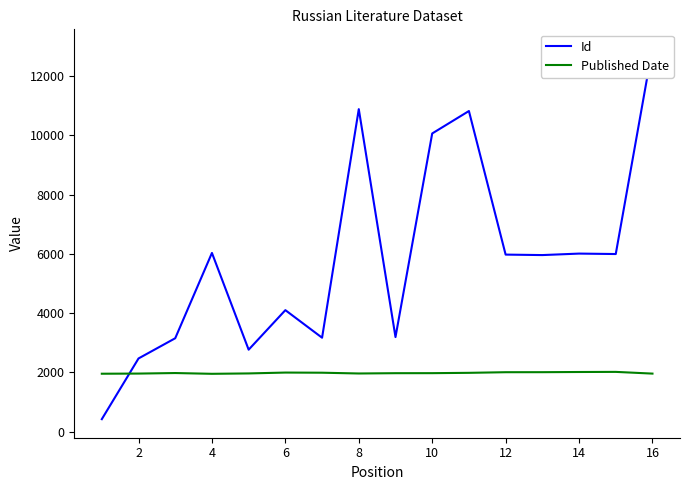

How many intersections are there between Published Date and Id?

1